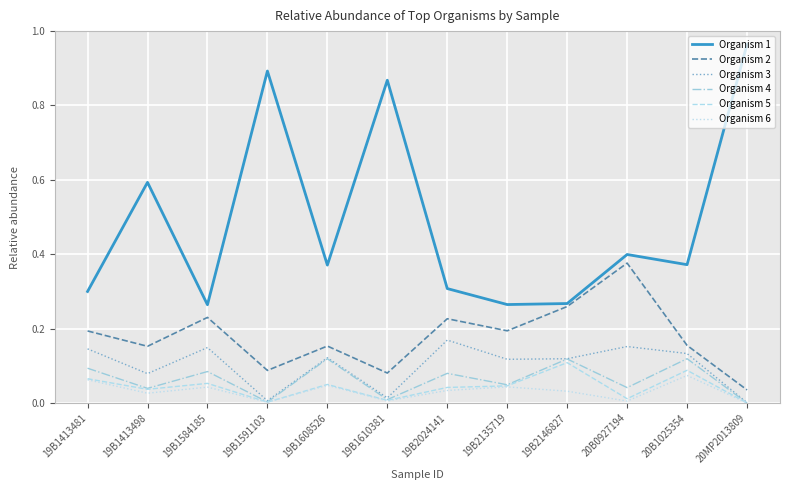

True or false: Organism 2 and Organism 6 cross at least once.

False